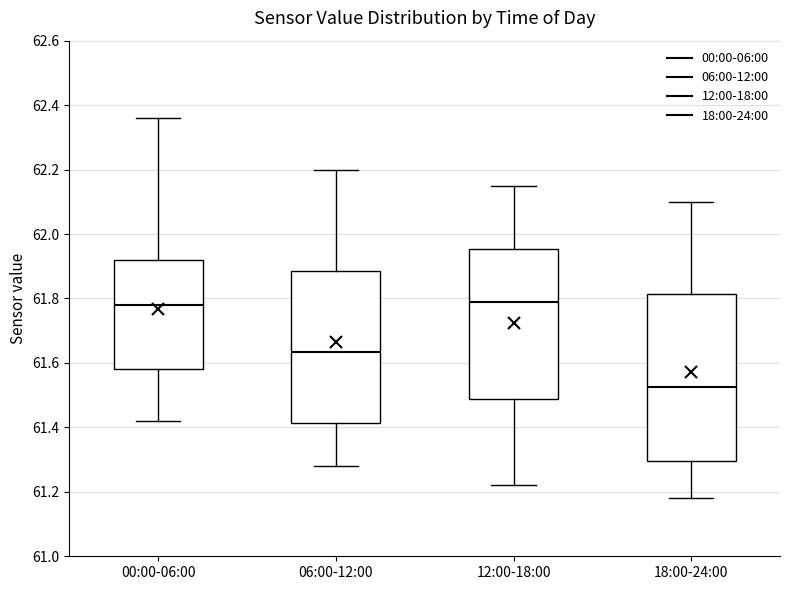

Which box's median line is the lowest?

18:00-24:00